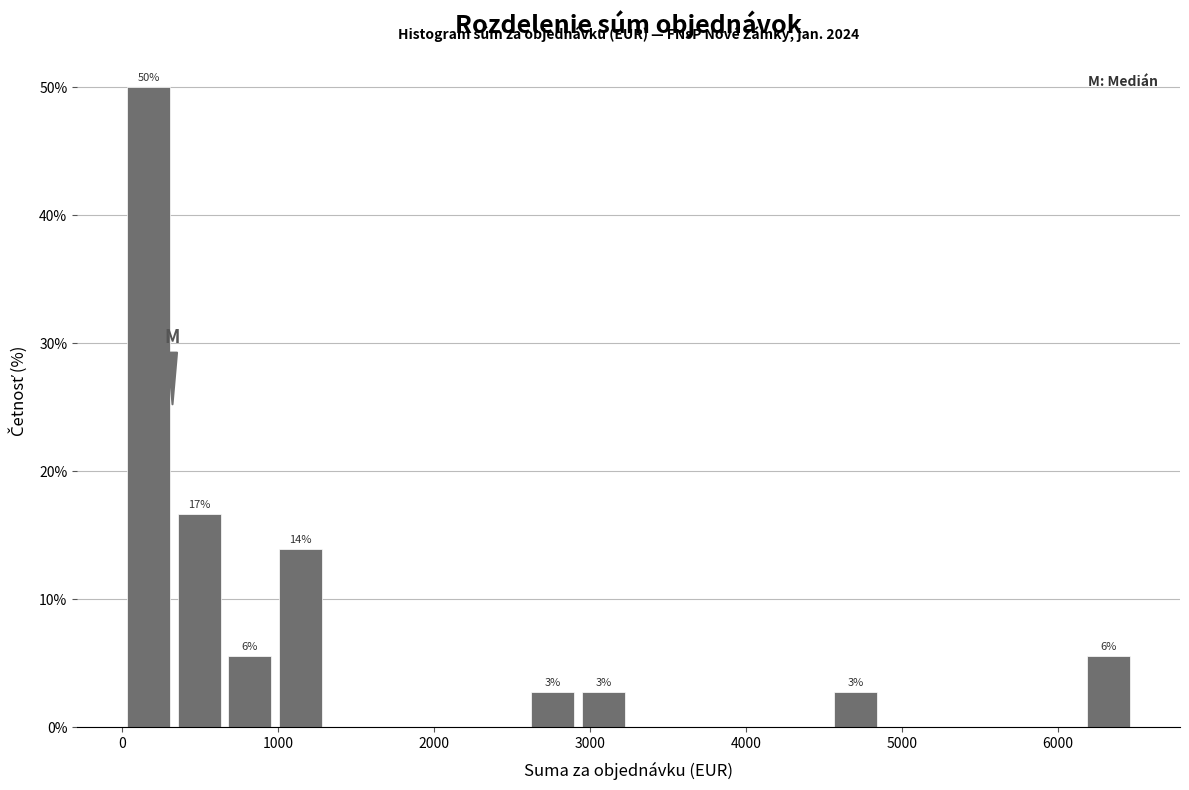

Read against the x-axis, roughly where is the centre of the tallest bar?

200